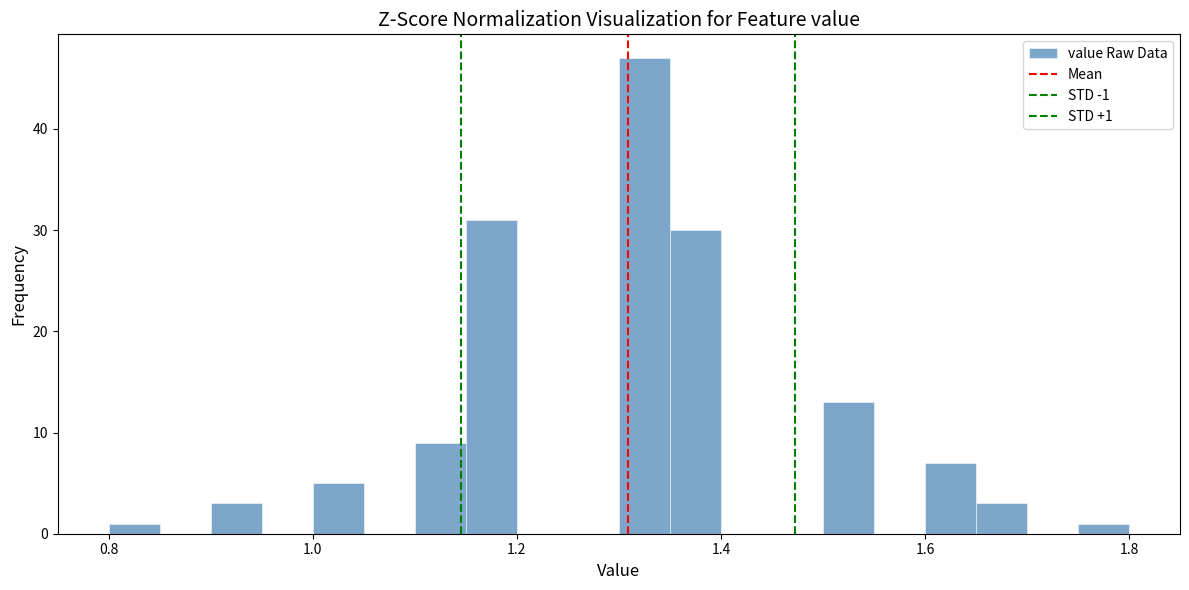

Read against the x-axis, roughly where is the centre of the tallest bar?

1.32